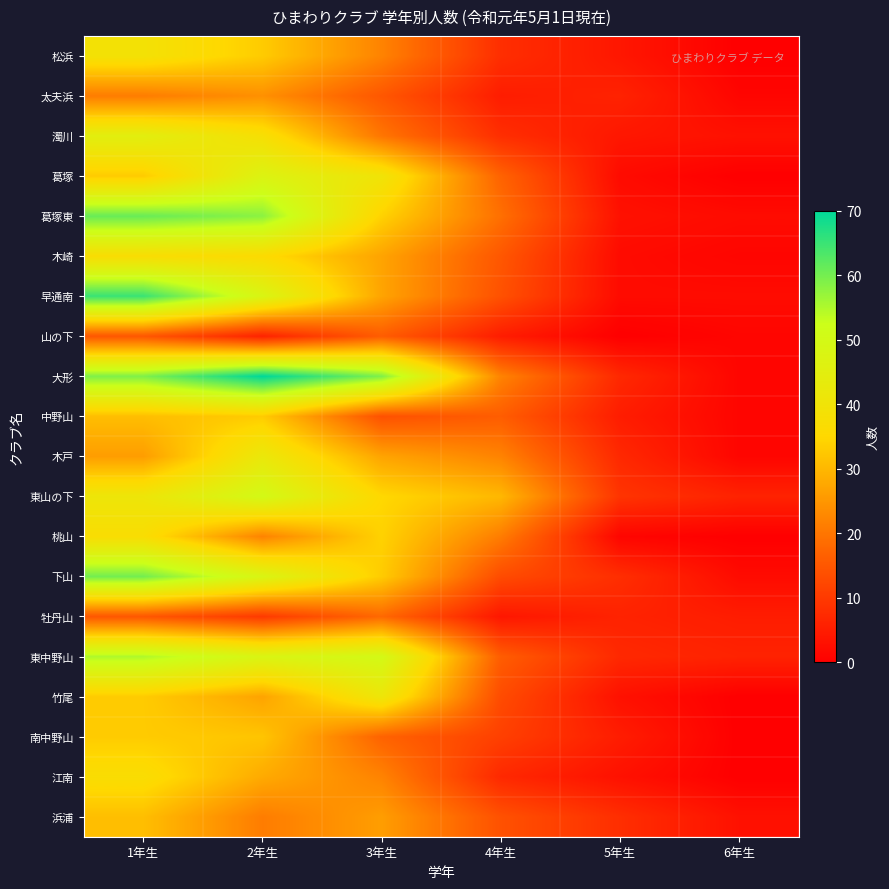

At how many categories does at least one series exceed 68?

1